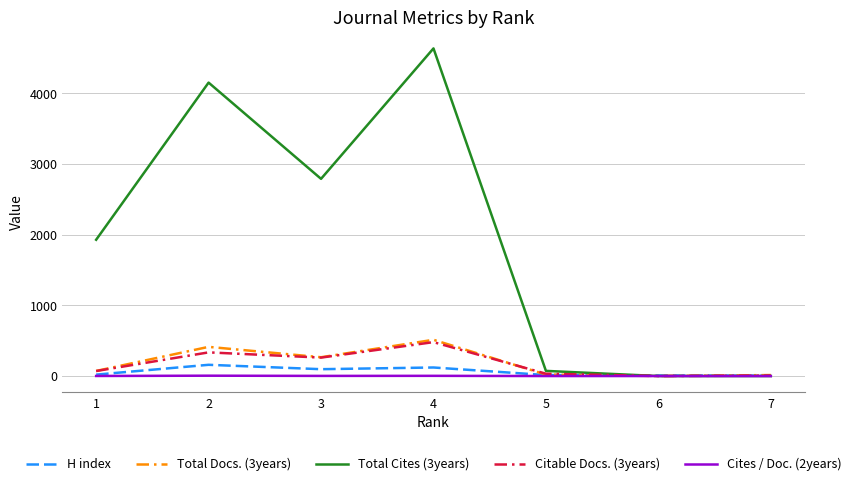

The value of Total Cites (3years) at 3 is 1141. True or false?

False